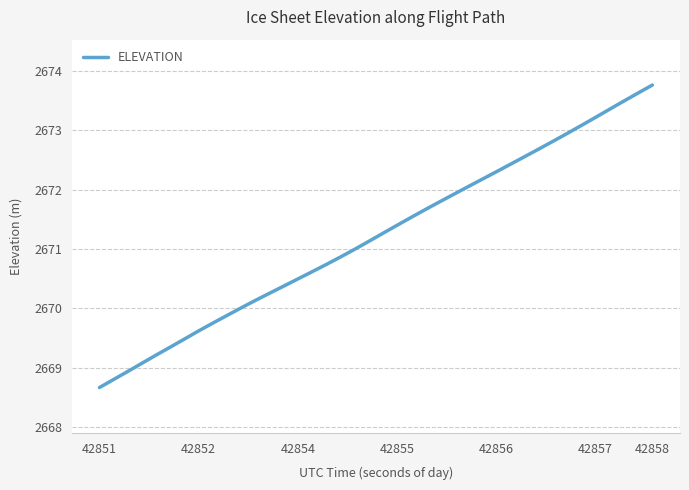

What is the difference between the maximum and minimum values?

5.1